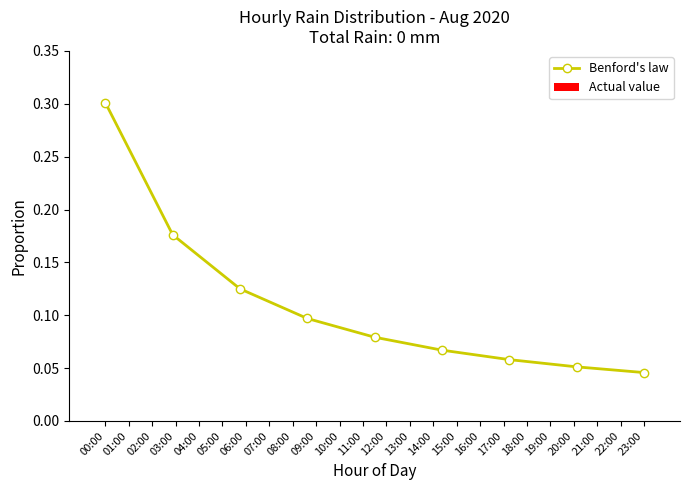

What is the maximum value shown in the chart?

0.3